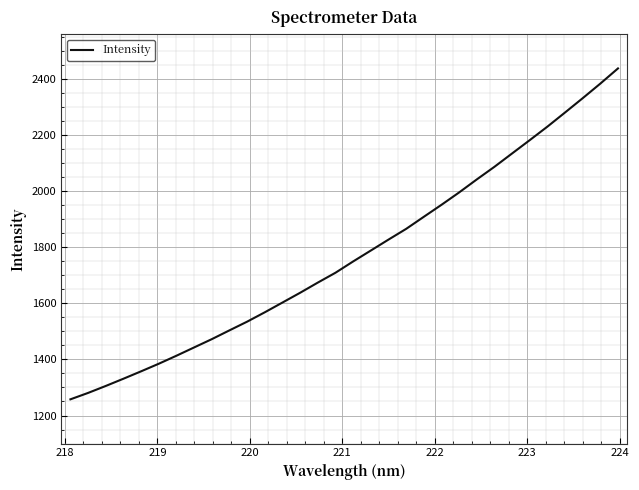

What is the difference between the maximum and minimum values?

1179.1